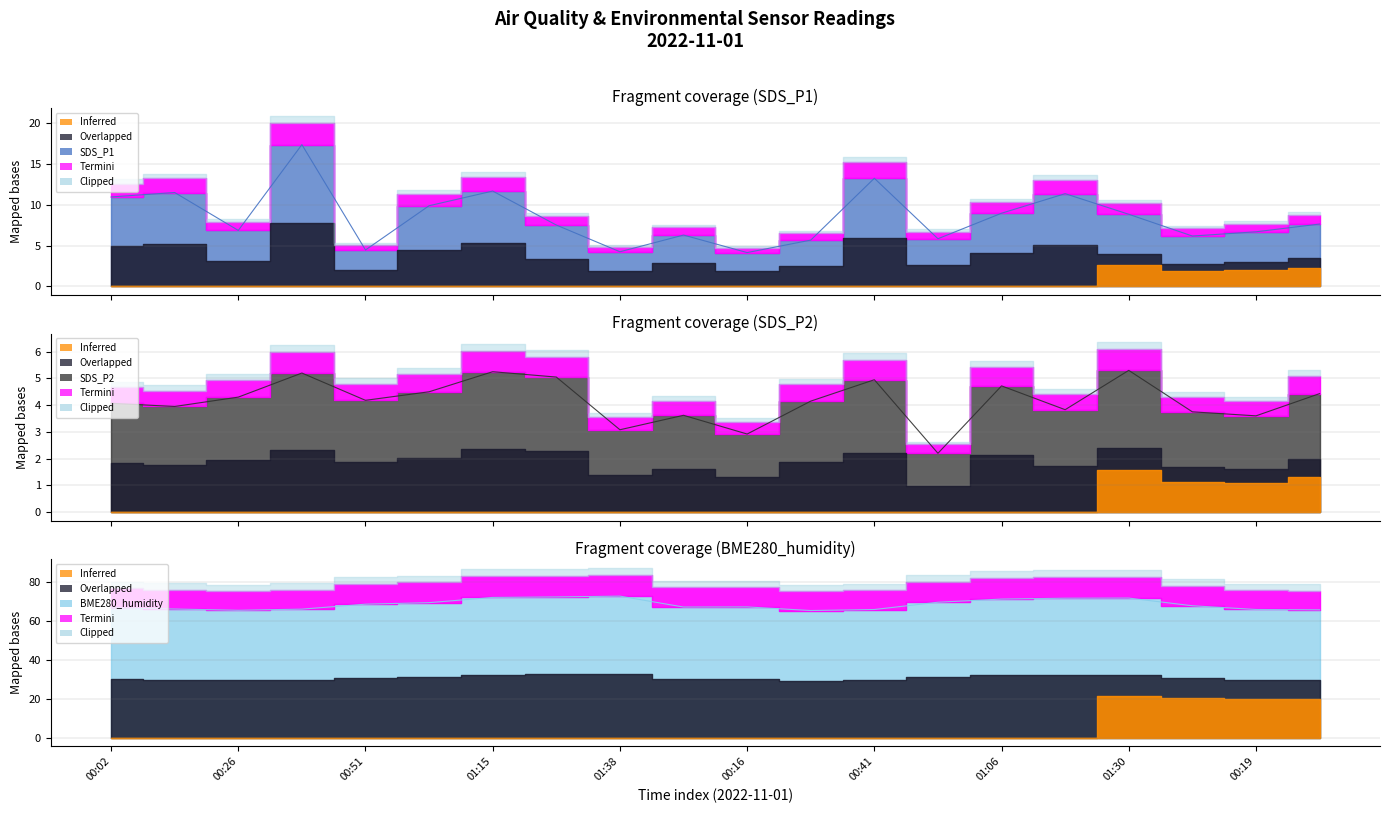

How many data points does each series have?

20